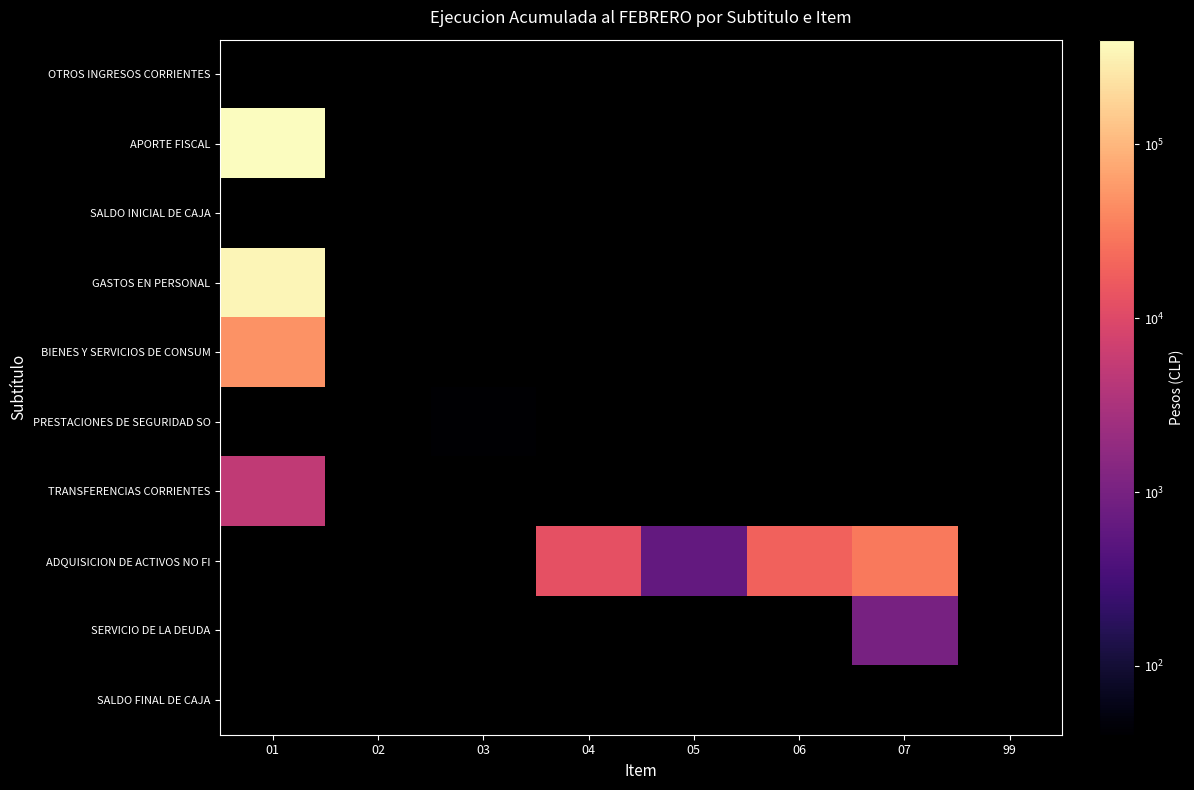

Reading right to left, list all the values displayed in this chart.

OTROS INGRESOS CORRIENTES: 99=0	07=0	06=0	05=0	04=0	03=0	02=0	01=0
APORTE FISCAL: 99=0	07=0	06=0	05=0	04=0	03=0	02=0	01=401069
SALDO INICIAL DE CAJA: 99=0	07=0	06=0	05=0	04=0	03=0	02=0	01=0
GASTOS EN PERSONAL: 99=0	07=0	06=0	05=0	04=0	03=0	02=0	01=343006
BIENES Y SERVICIOS DE CONSUM: 99=0	07=0	06=0	05=0	04=0	03=0	02=0	01=48576
PRESTACIONES DE SEGURIDAD SO: 99=0	07=0	06=0	05=0	04=0	03=10	02=0	01=0
TRANSFERENCIAS CORRIENTES: 99=0	07=0	06=0	05=0	04=0	03=0	02=0	01=5103
ADQUISICION DE ACTIVOS NO FI: 99=0	07=30694	06=18849	05=618	04=12360	03=0	02=0	01=0
SERVICIO DE LA DEUDA: 99=0	07=1000	06=0	05=0	04=0	03=0	02=0	01=0
SALDO FINAL DE CAJA: 99=0	07=0	06=0	05=0	04=0	03=0	02=0	01=0